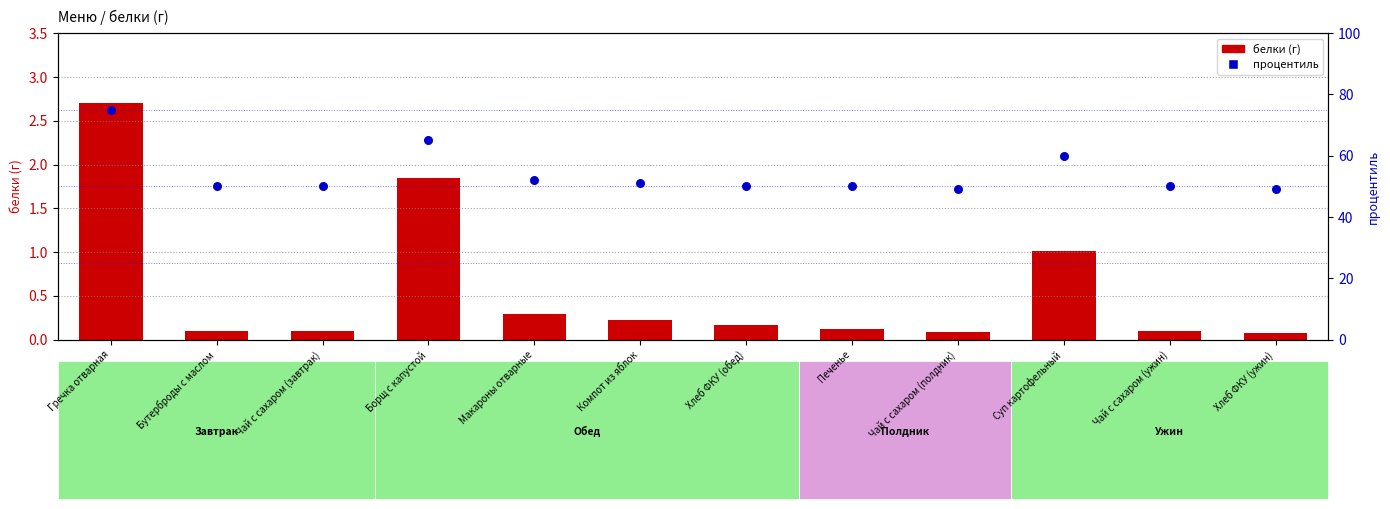

What are all the series names shown in the legend?

белки (г), процентиль